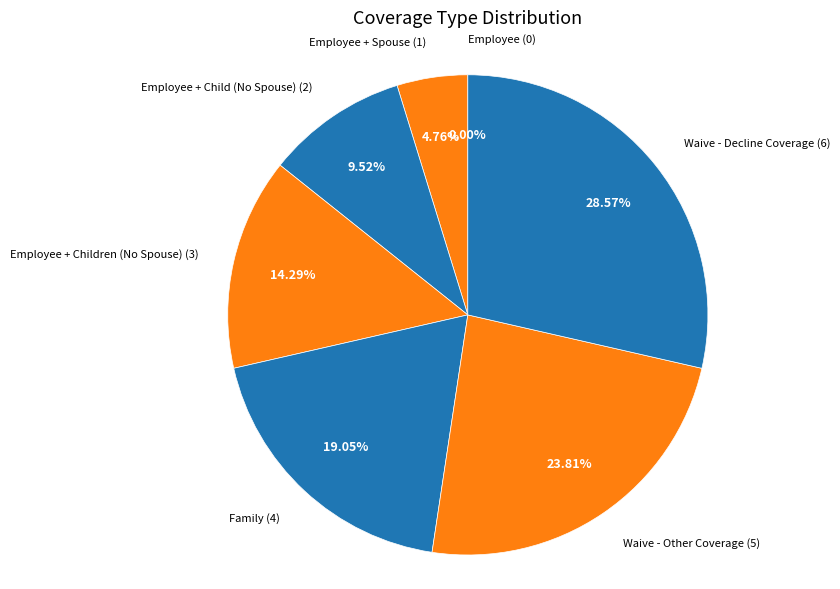

Combined, what portion of the pie is Employee + Children (No Spouse) and Employee?

14.3%